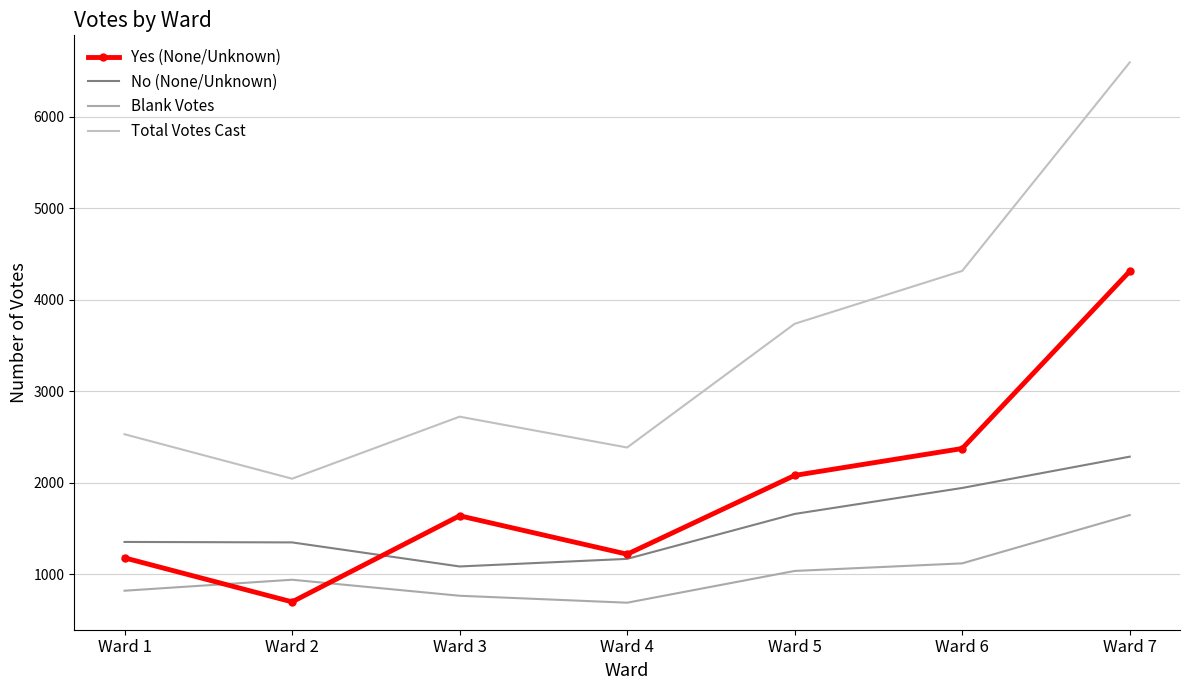

Reading left to right, extract all data points from this chart.

Yes (None/Unknown): 1177	696	1637	1217	2078	2372	4309
No (None/Unknown): 1351	1346	1083	1166	1657	1941	2283
Blank Votes: 818	938	763	687	1034	1117	1645
Total Votes Cast: 2528	2042	2720	2383	3735	4313	6592